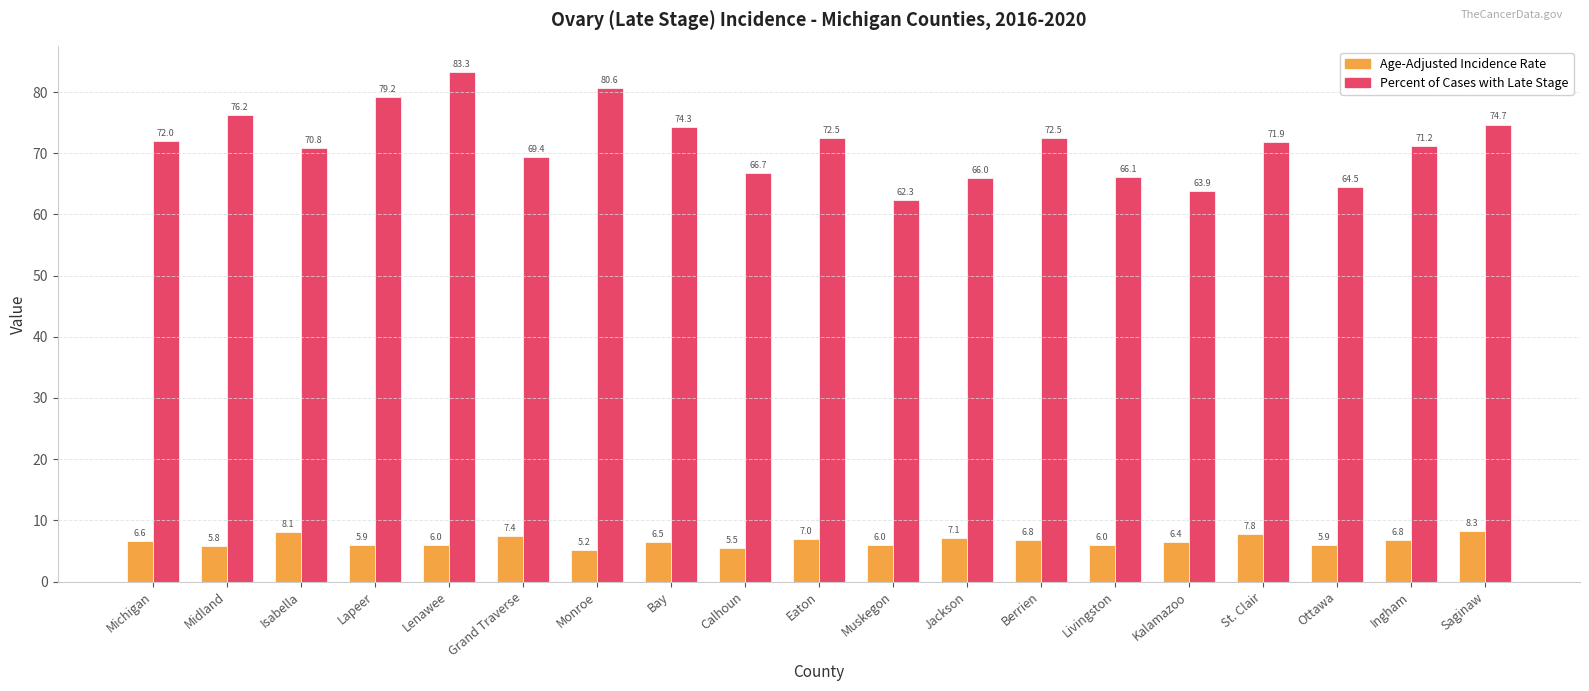

Does the chart contain any negative values?

No